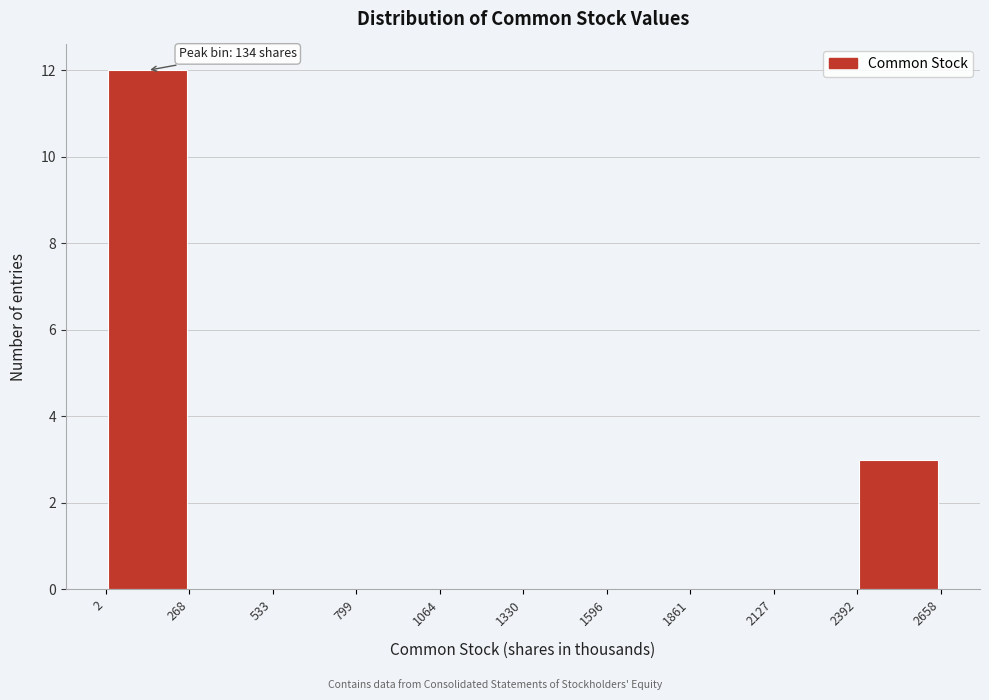

Over which range of the x-axis is the bar tallest?

2 to 268